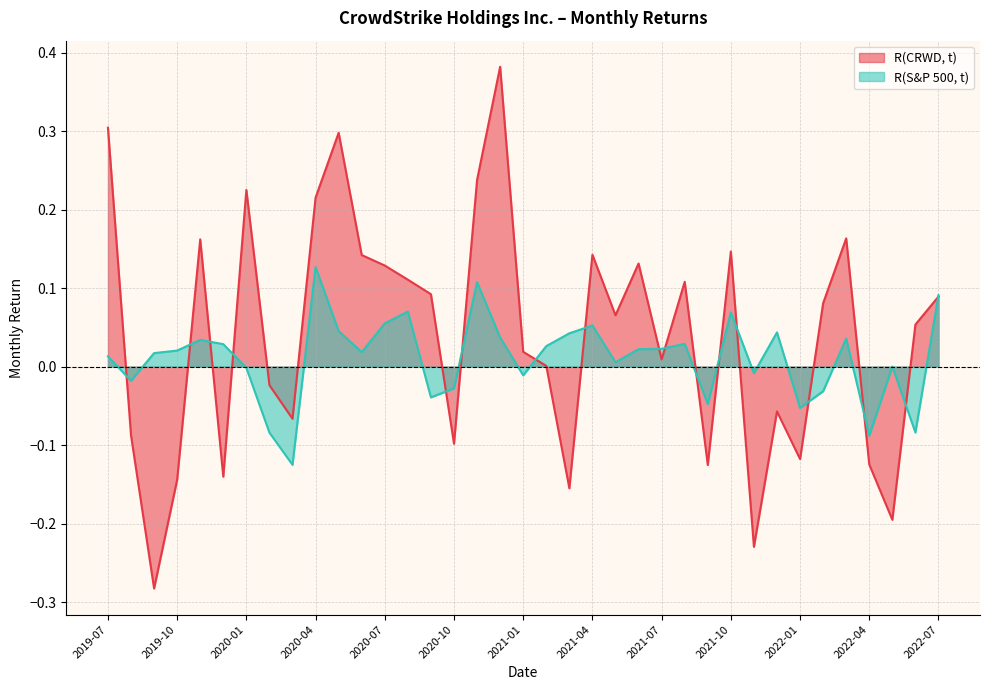

Rank the series by their average value, from highest to lowest.

R(CRWD, t), R(S&P 500, t)